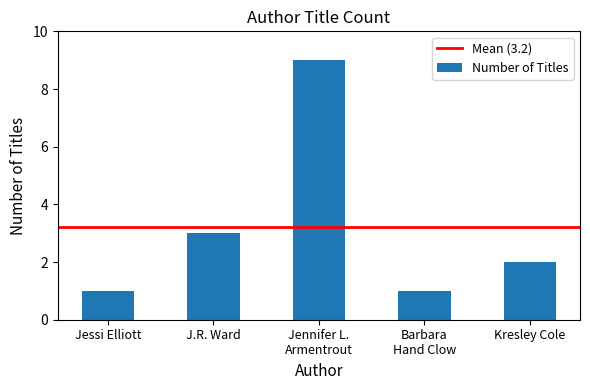

What is the sum of all values?

16